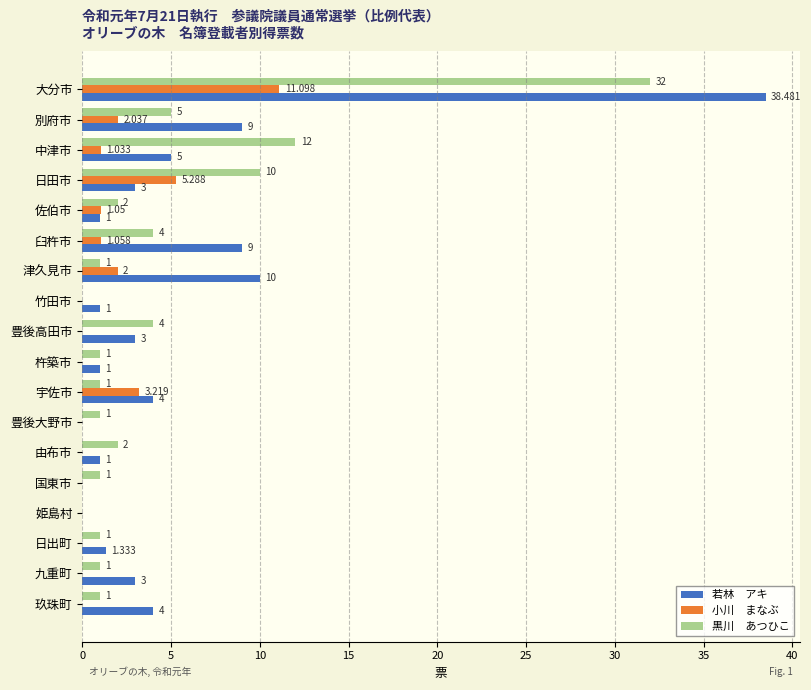

At which category is the sum across all series the highest?

大分市